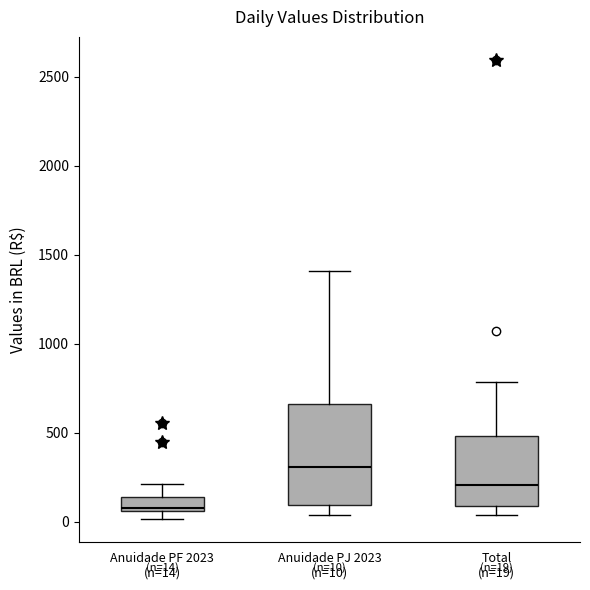

Which box's median line is the highest?

Anuidade PJ 2023 (n=10)